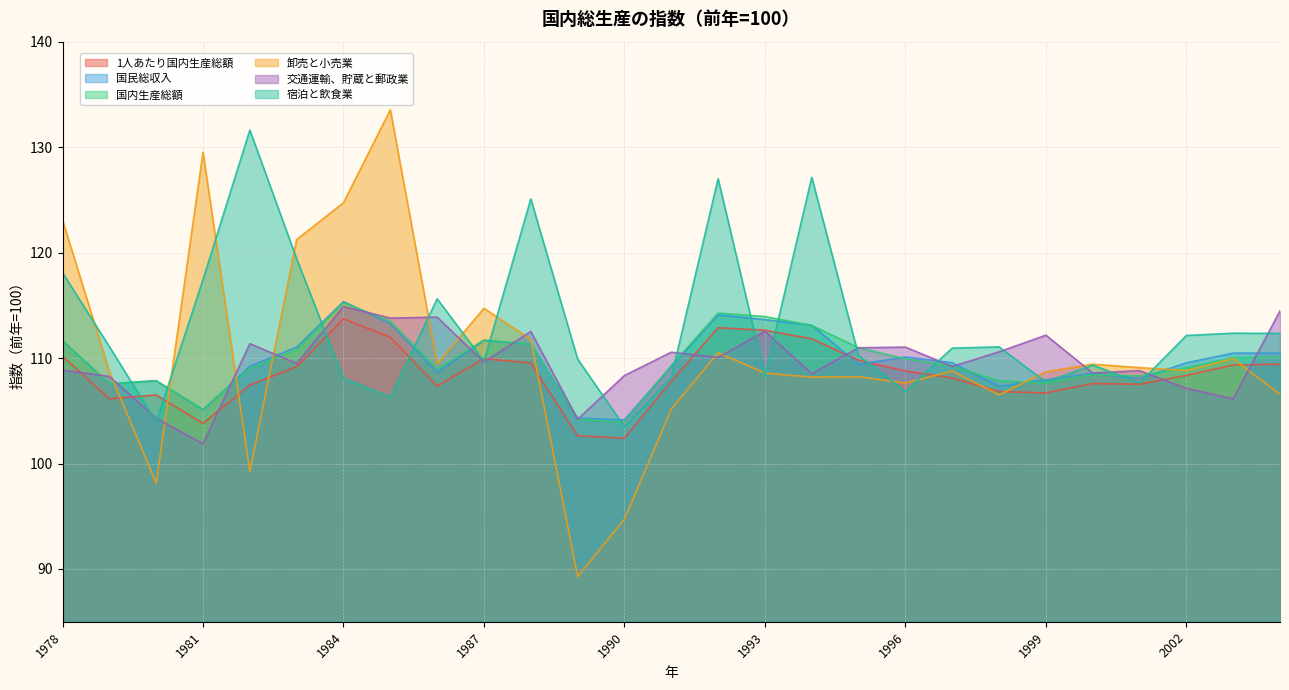

In 卸売と小売業, how many points are lower than both neighbors (excluding endpoints)?

8